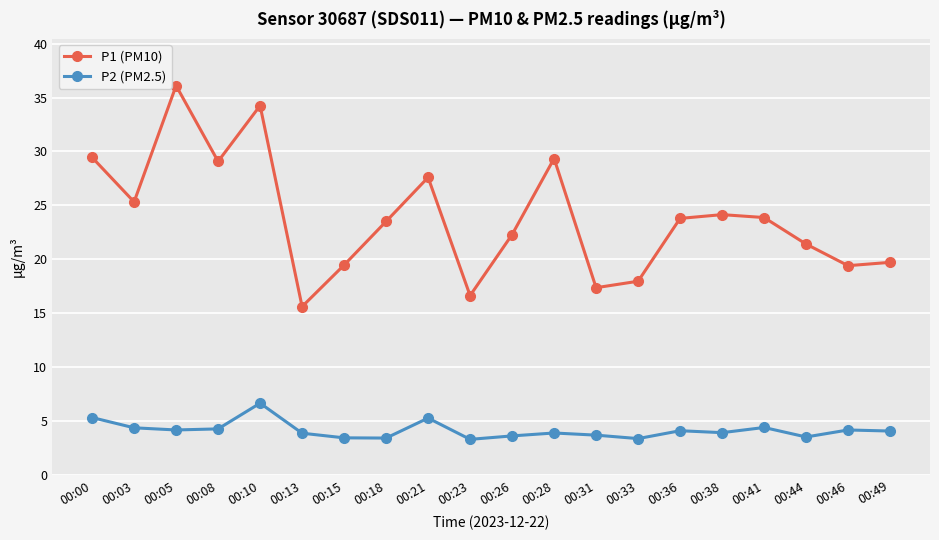

Where is P1 (PM10) nearest to the value 25?

00:03